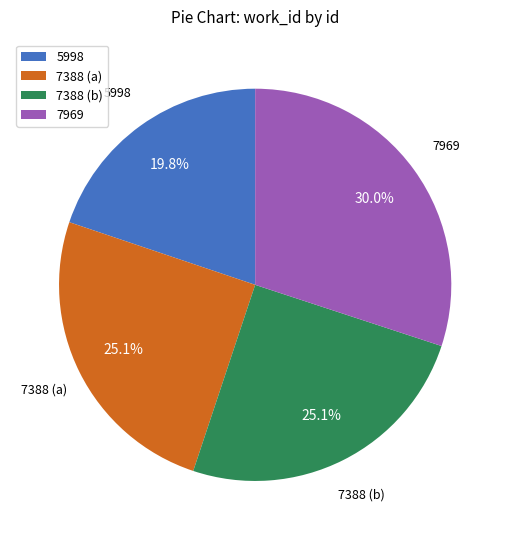

How many segments does this pie chart have?

4